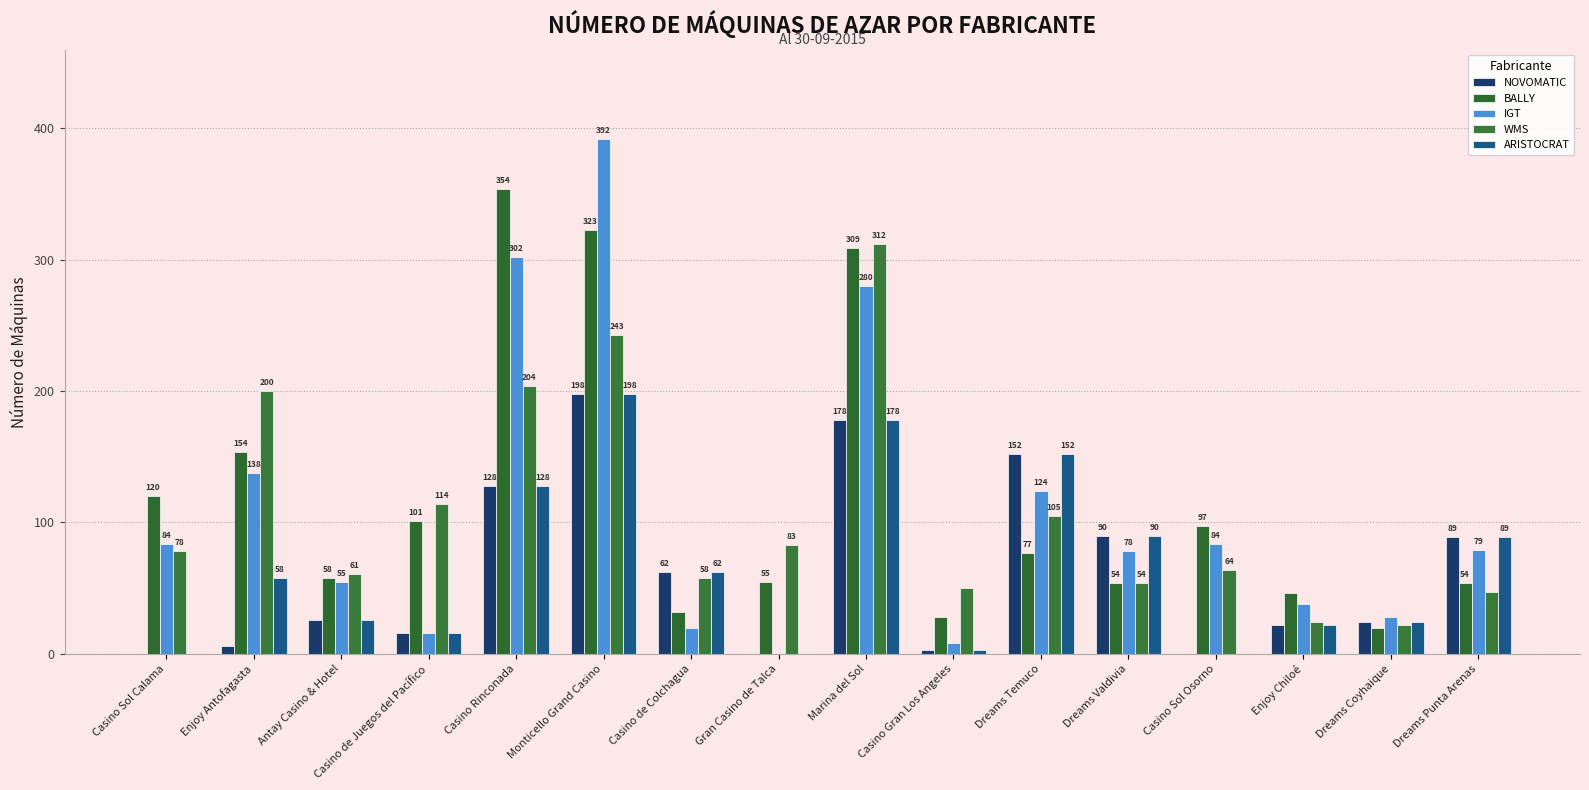

The value of WMS at Enjoy Antofagasta is 200. True or false?

True